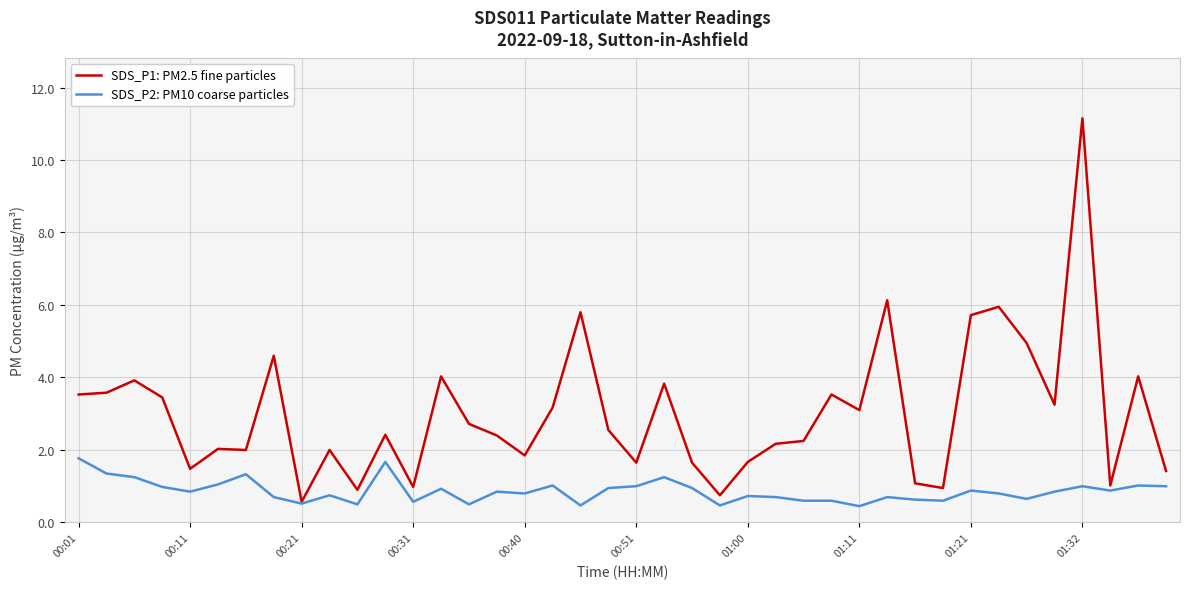

What is the difference between the maximum and minimum values in the SDS_P1: PM2.5 fine particles series?

10.6